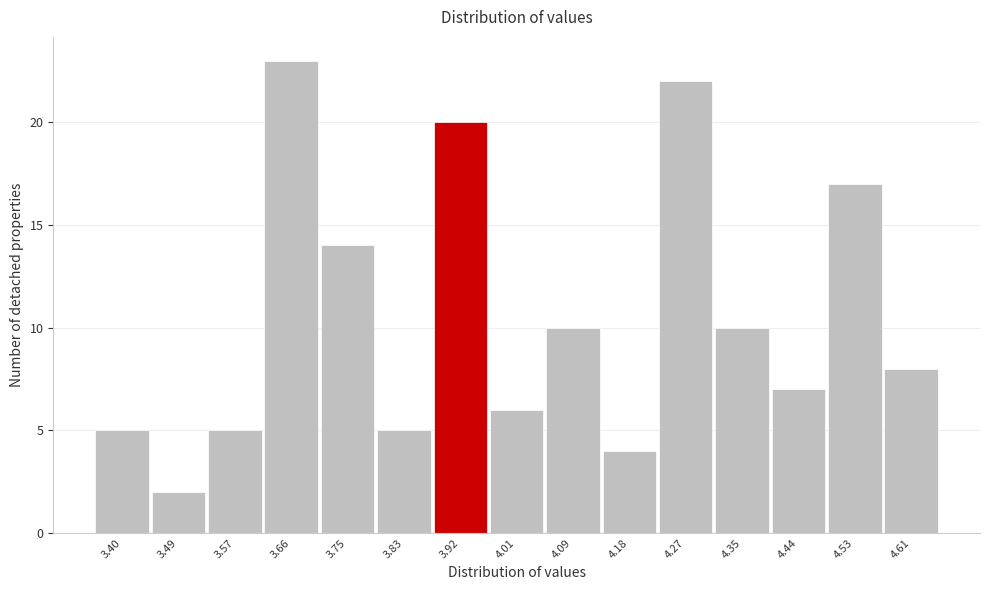

Reading left to right, transcribe all the data shown in this chart.

3.40=5	3.49=2	3.57=5	3.66=23	3.75=14	3.83=5	3.92=20	4.01=6	4.09=10	4.18=4	4.27=22	4.35=10	4.44=7	4.53=17	4.61=8